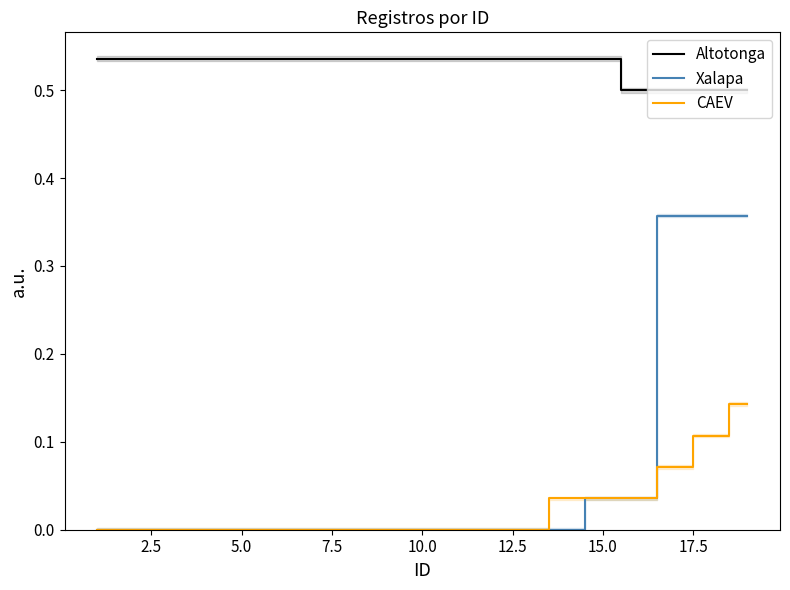

The Xalapa series shows 0.0 at 10.0. True or false?

True